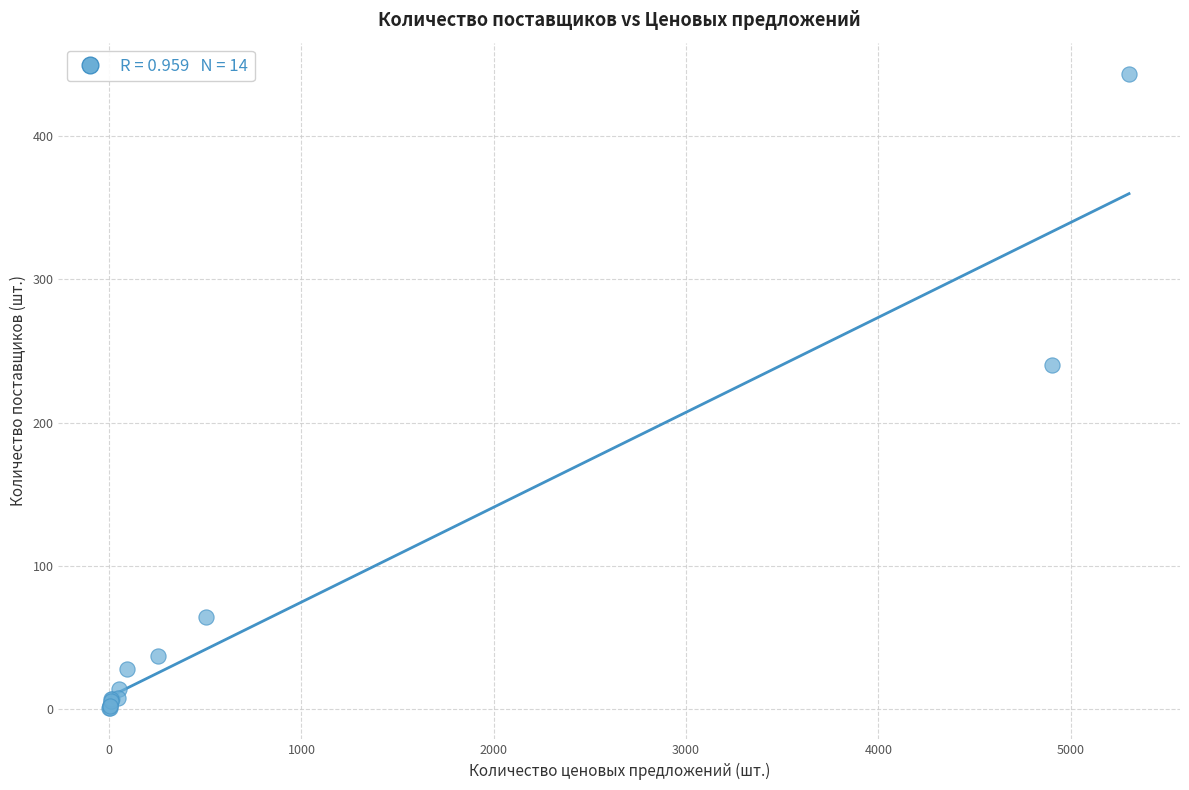

What Y value in the scatter plot is closest to 222?

240